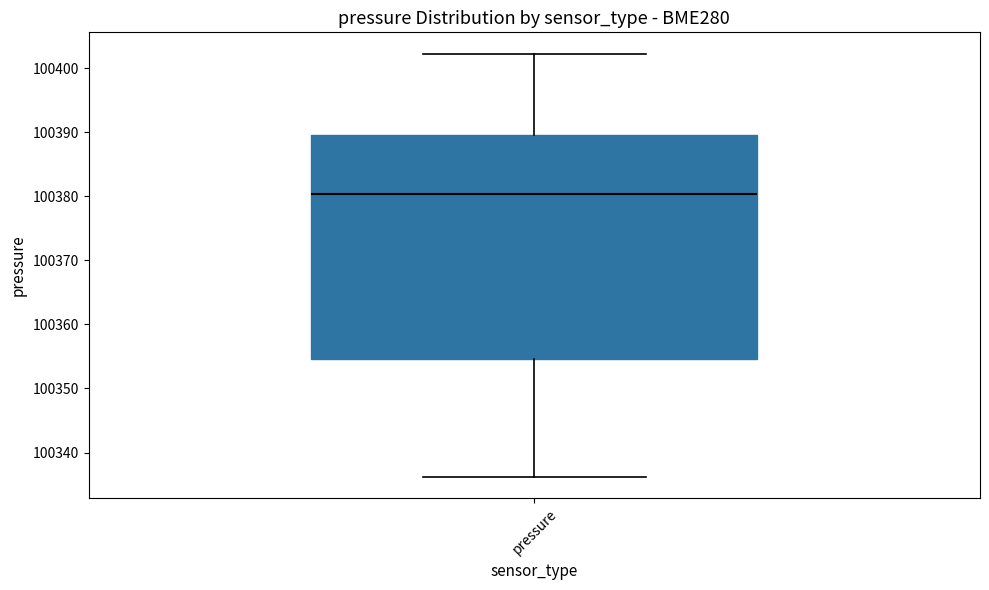

Transcribe this box plot: give where the median line is, the range the box spans, and where the two whiskers end, as read against the y-axis. The values are not printed on the chart, so give them approximately, as read against the axis.

median 100380, box 100355 to 100390, whiskers 100336 to 100402